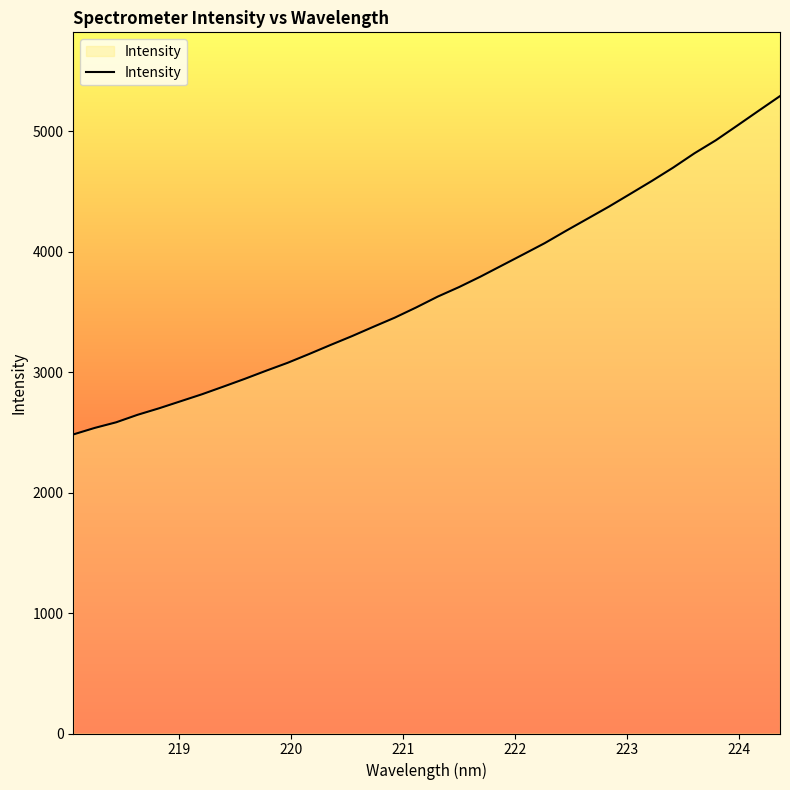

What is the smallest value displayed?

2483.2